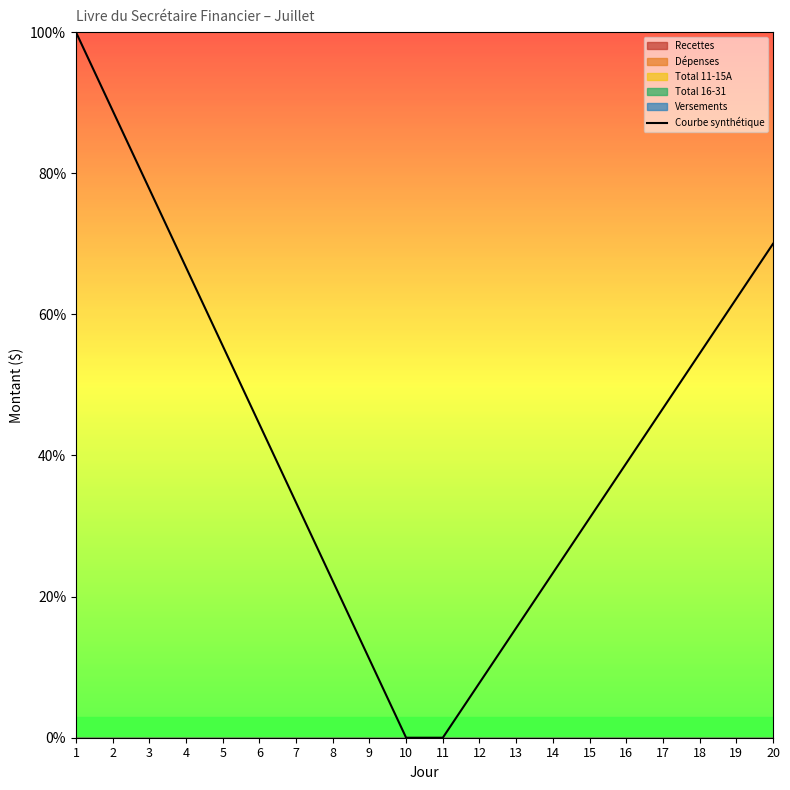

Is it true that the value at 17 is 46.7?

True